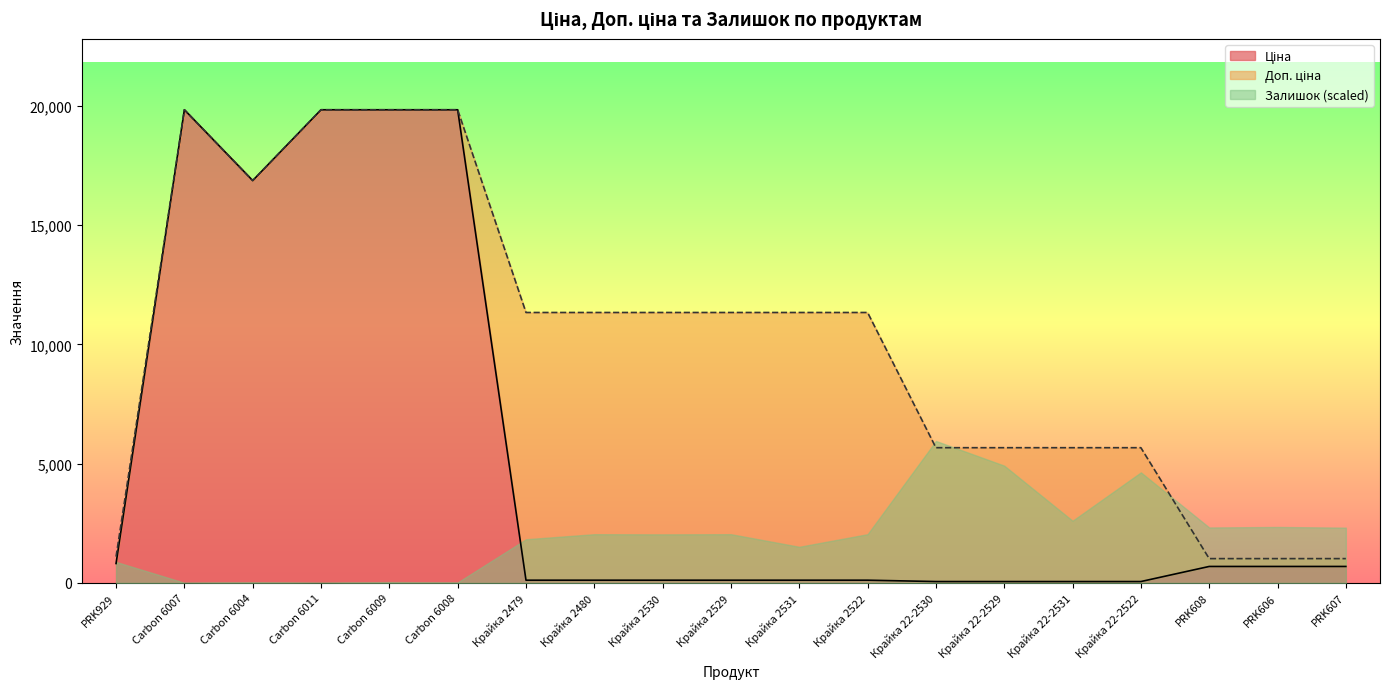

Where does the Ціна series first go above 113?

PRK929